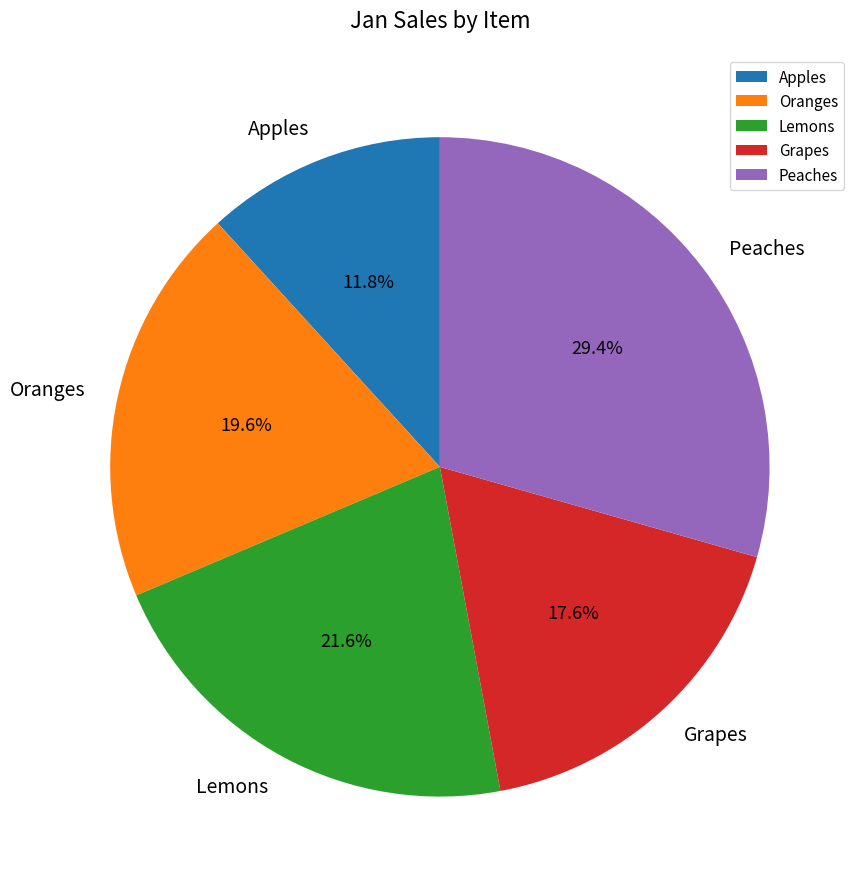

Rank the categories by value from lowest to highest.

Apples, Grapes, Oranges, Lemons, Peaches